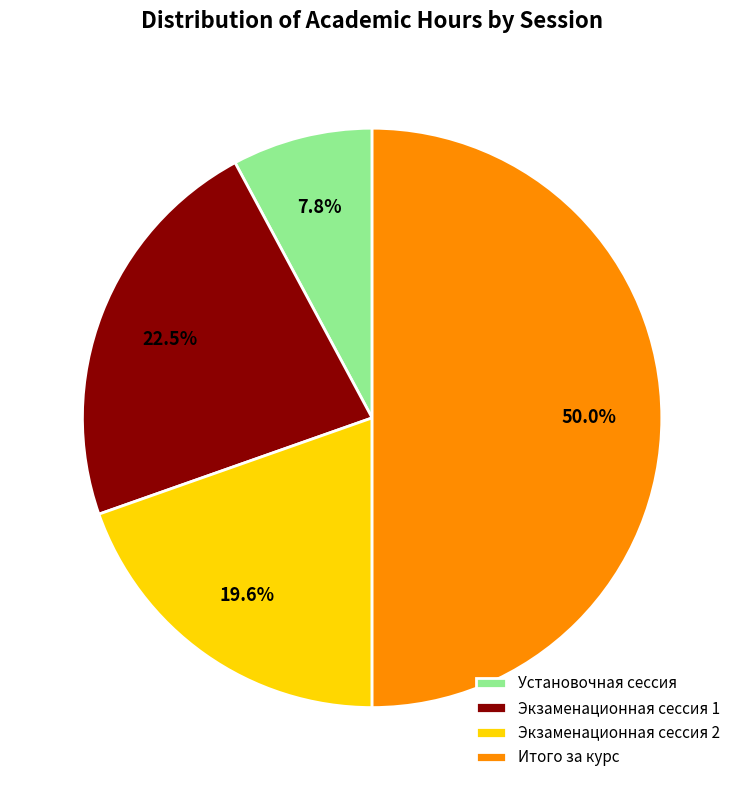

Rank the categories by value from highest to lowest.

Итого за курс, Экзаменационная сессия 1, Экзаменационная сессия 2, Установочная сессия